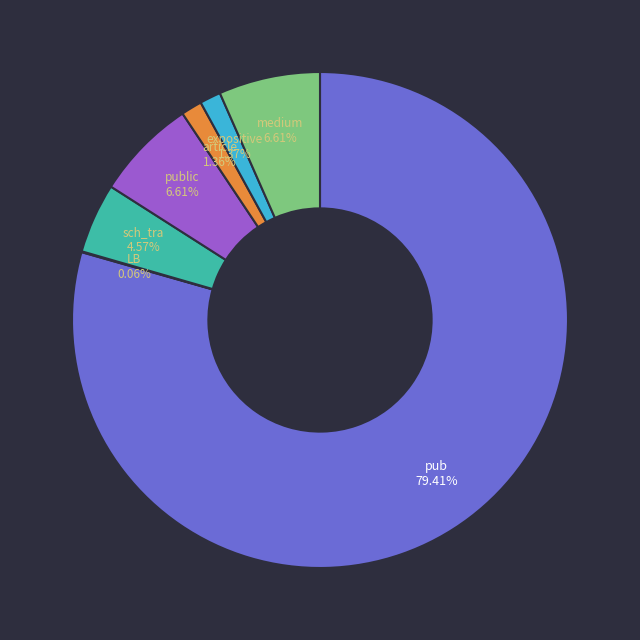

Is there a majority slice in this chart?

Yes